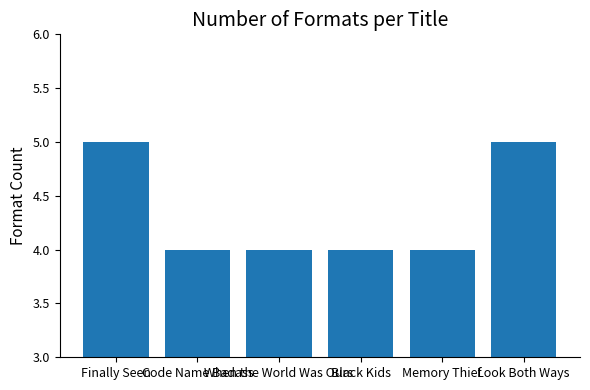

What is the smallest value displayed?

4